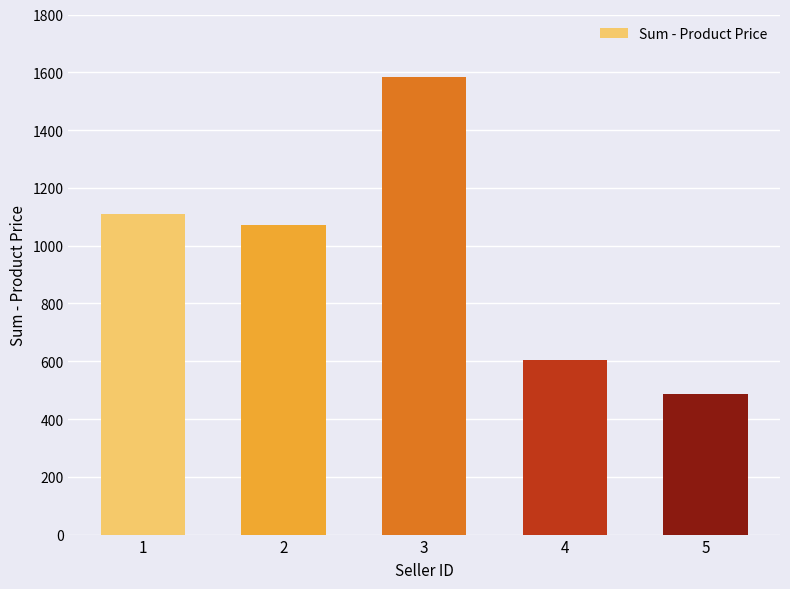

Rank the categories by value from highest to lowest.

3, 1, 2, 4, 5